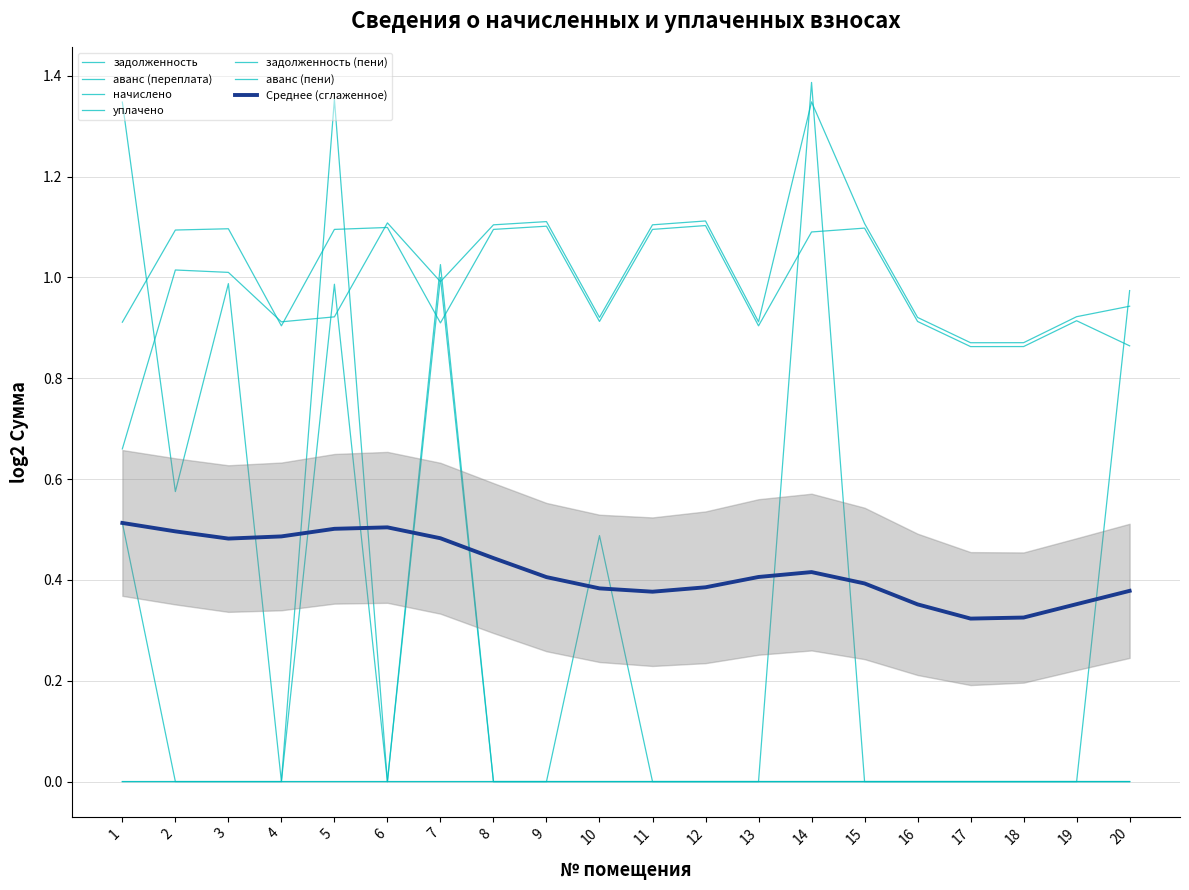

True or false: аванс (переплата) and начислено cross at least once.

True